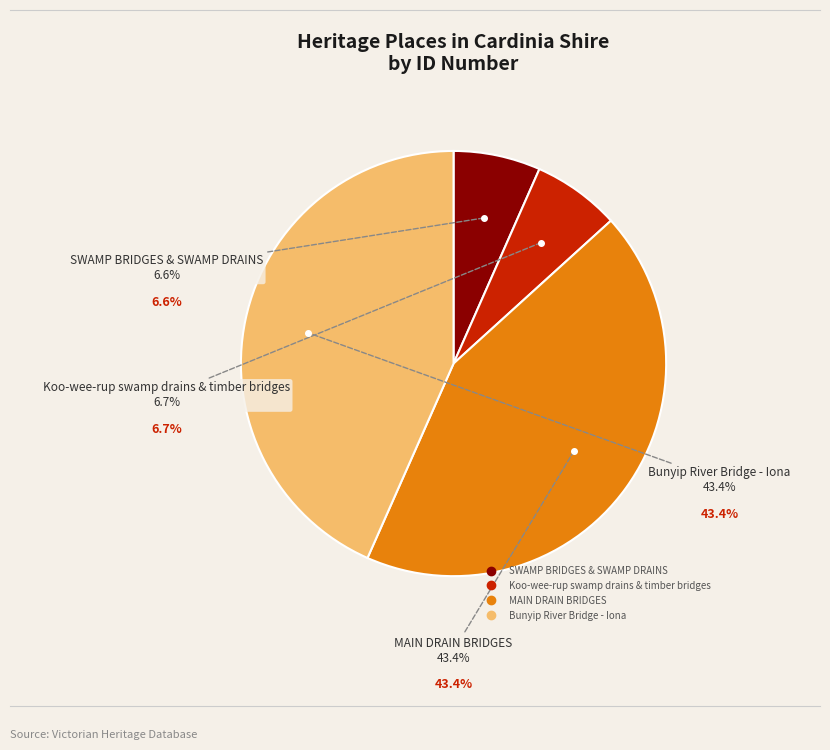

Approximately how many times larger is the value at MAIN DRAIN BRIDGES compared to Bunyip River Bridge - Iona?

1.0